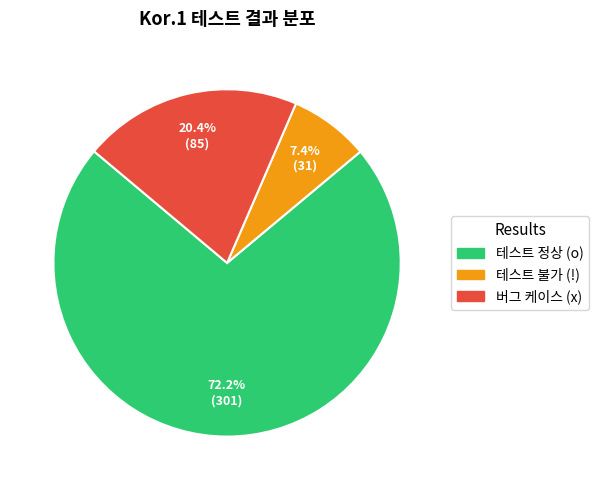

Between 테스트 불가 (!) and 테스트 정상 (o), which is larger?

테스트 정상 (o)